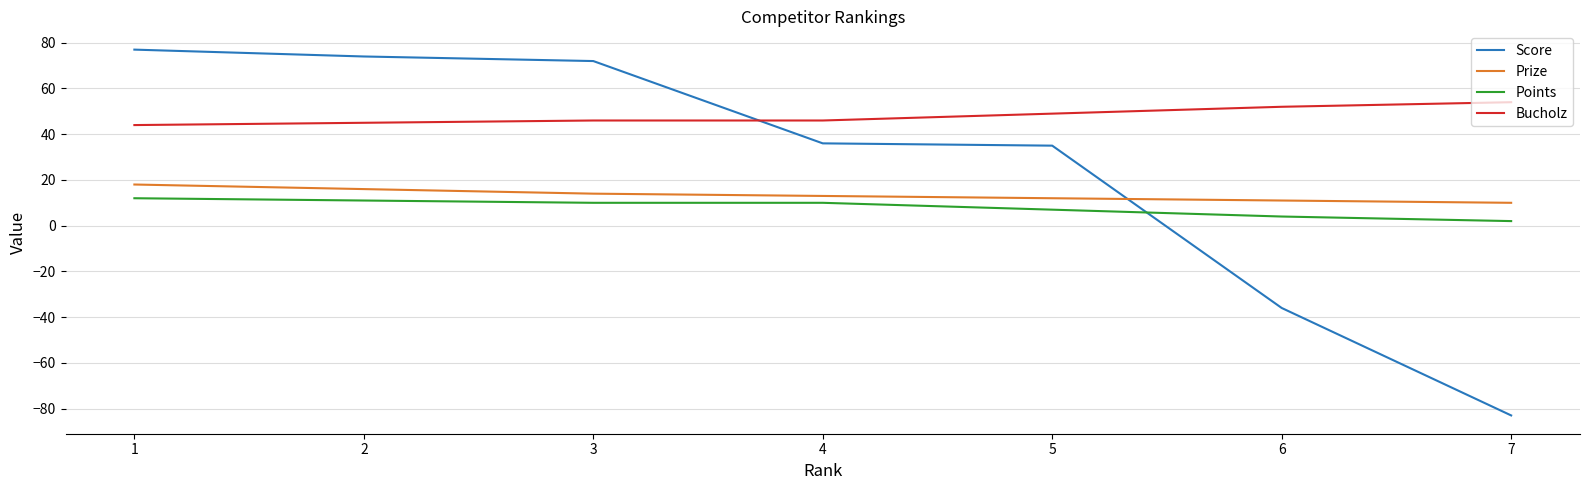

Which series has the widest spread of values?

Score